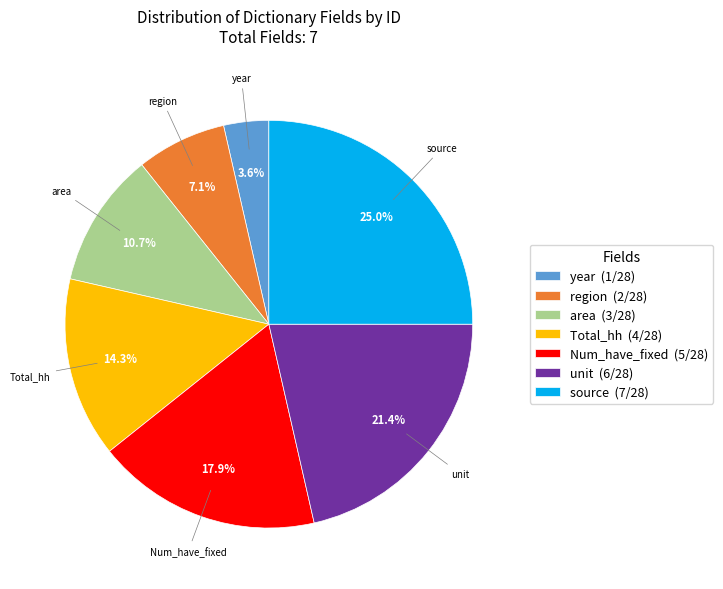

What is the largest slice in the pie chart?

source